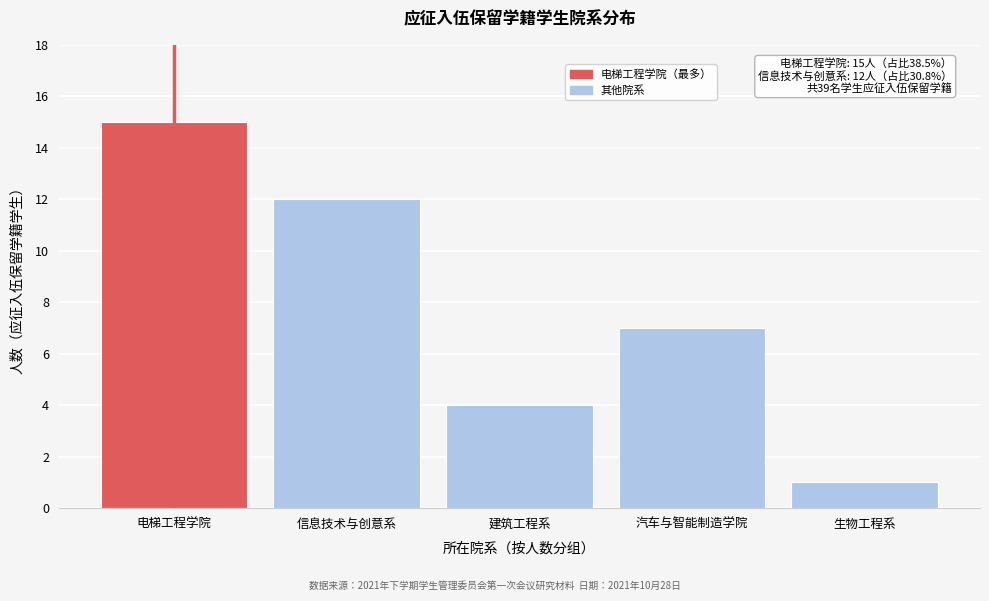

Reading left to right, extract all data points from this chart.

15	12	4	7	1